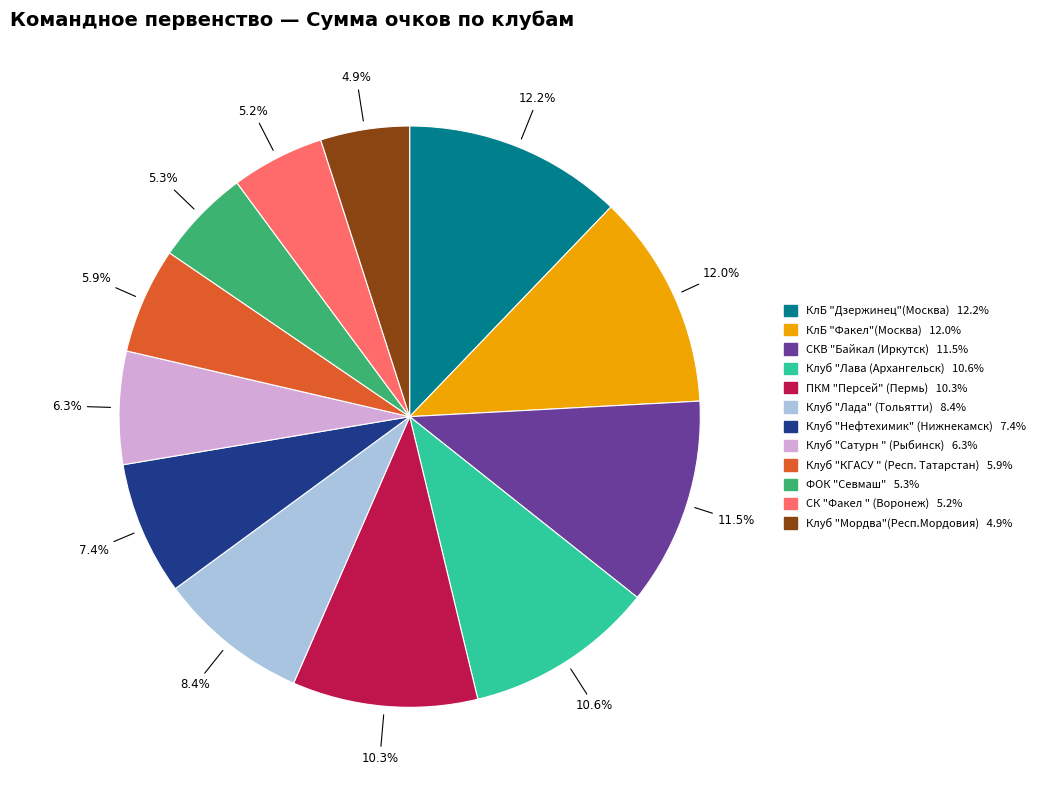

What percentage is the КлБ "Факел"(Москва) slice, to the nearest percent?

12%